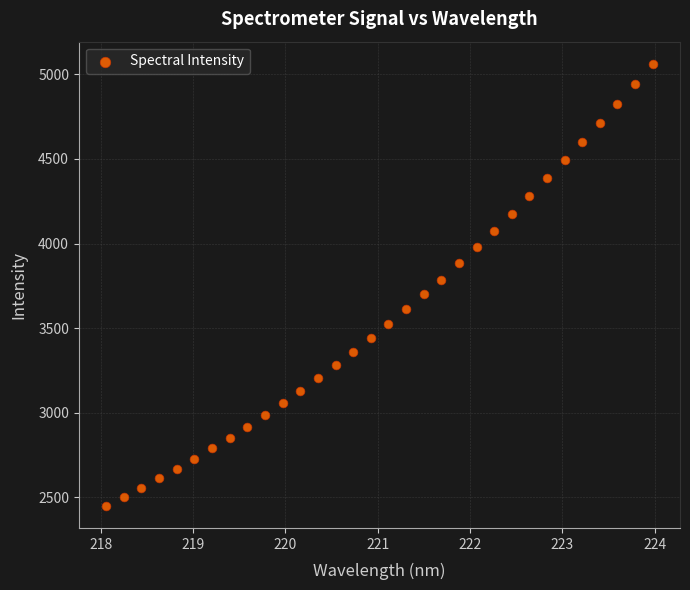

What is the range of Y values (max minus min)?

2613.1